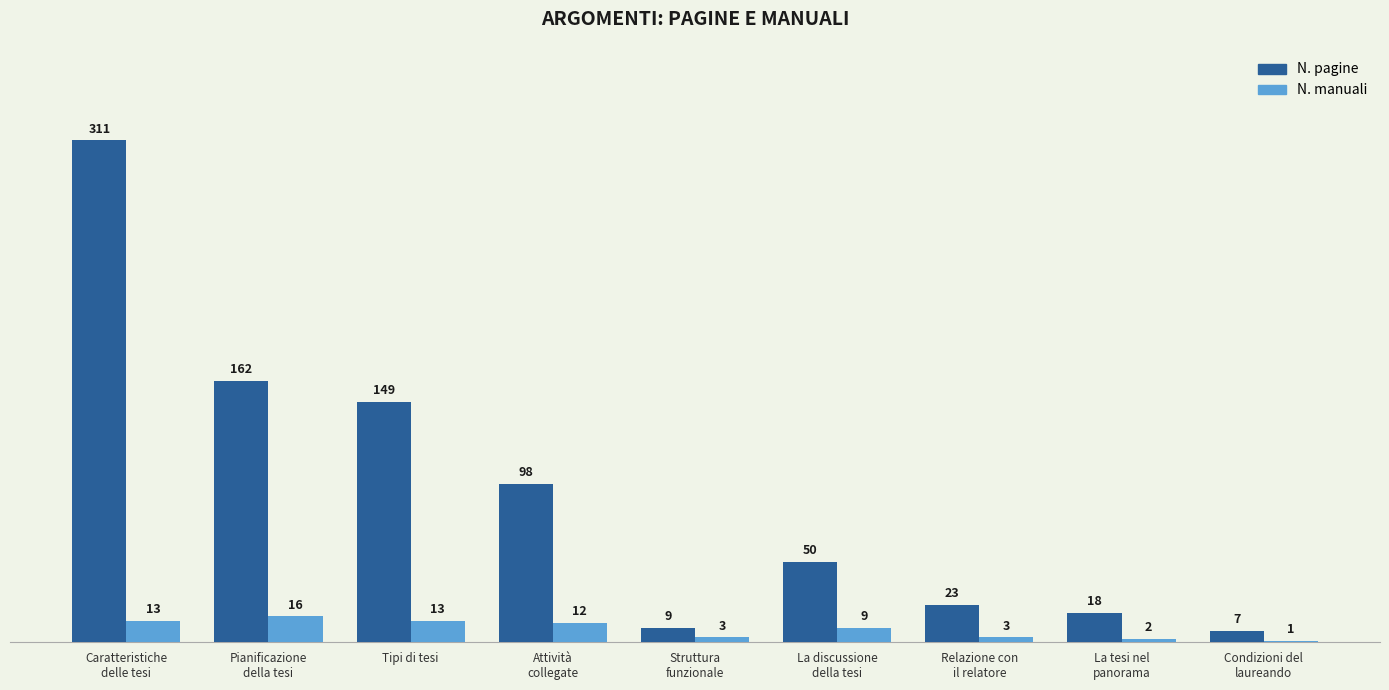

What is the greatest value displayed?

311